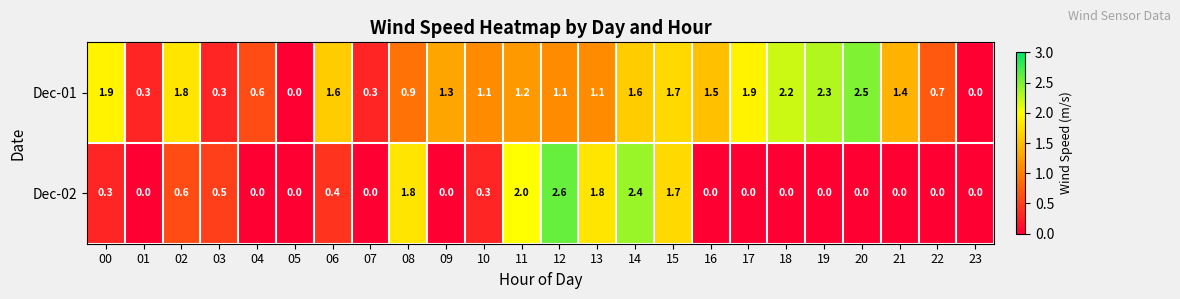

Which series has the largest total across all categories?

Dec-01